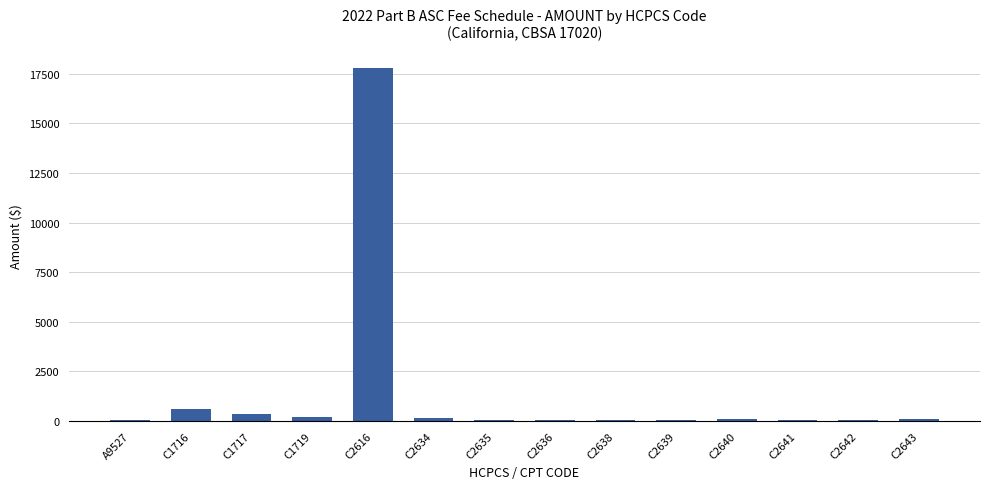

Count the number of categories in the chart.

14